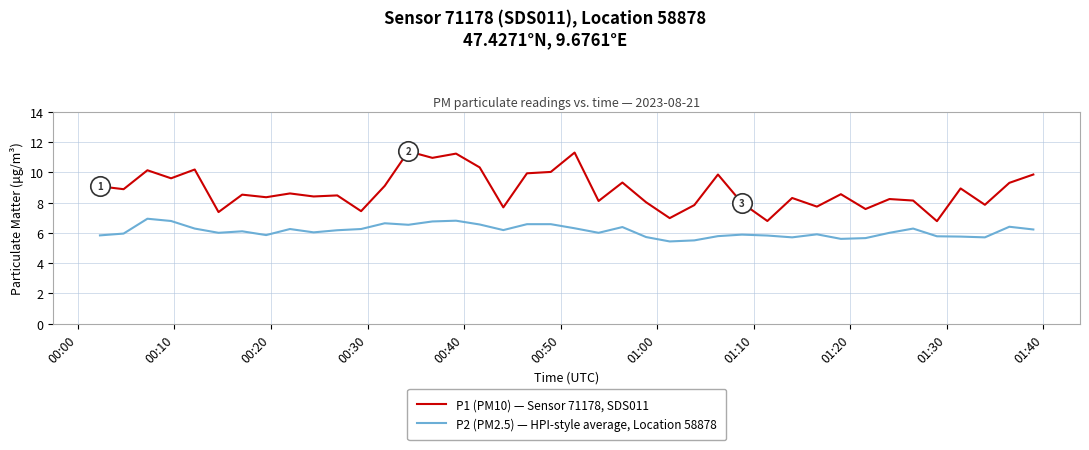

What are all the series names shown in the legend?

P1 (PM10) — Sensor 71178, SDS011, P2 (PM2.5) — HPI-style average, Location 58878